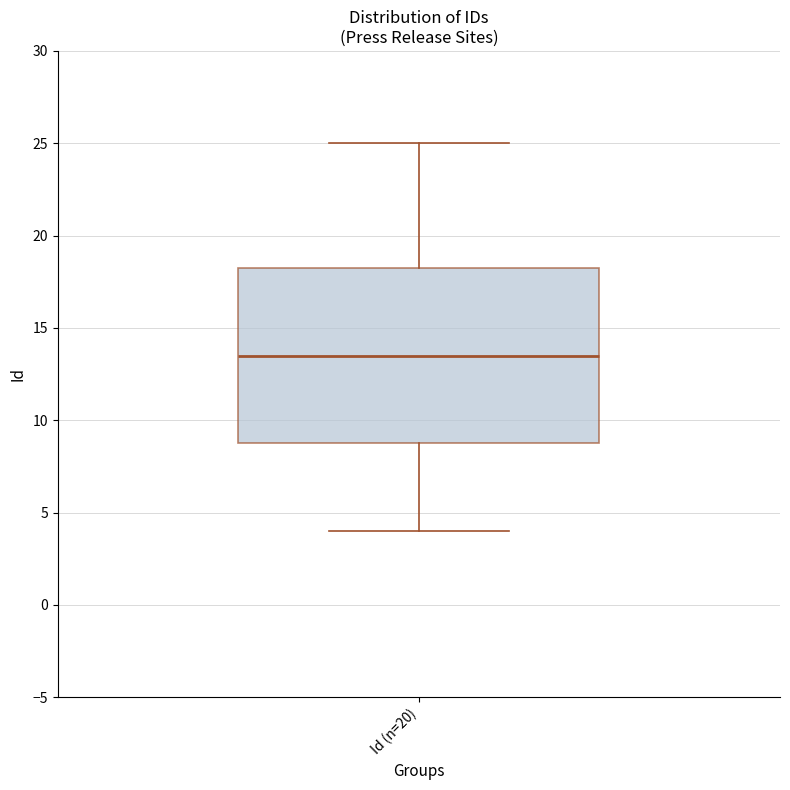

Read this box plot against the y-axis: the position of the median line, the range covered by the box, and the ends of both whiskers. The values are not printed on the chart, so give them approximately, as read against the axis.

median 13.5, box 9.0 to 18.5, whiskers 4.0 to 25.0